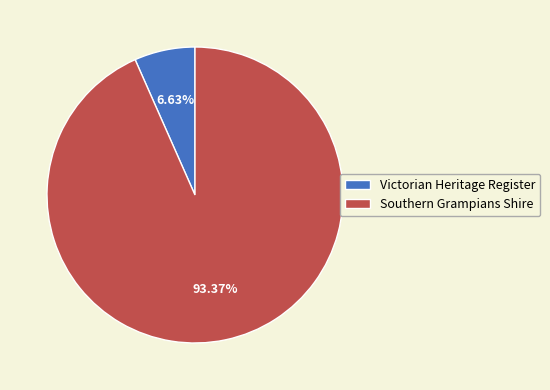

Between Southern Grampians Shire and Victorian Heritage Register, which is larger?

Southern Grampians Shire